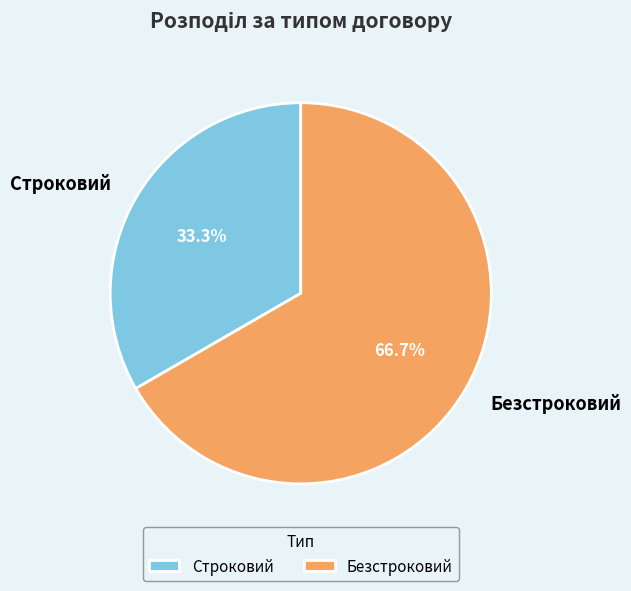

Does any single category account for the majority?

Yes